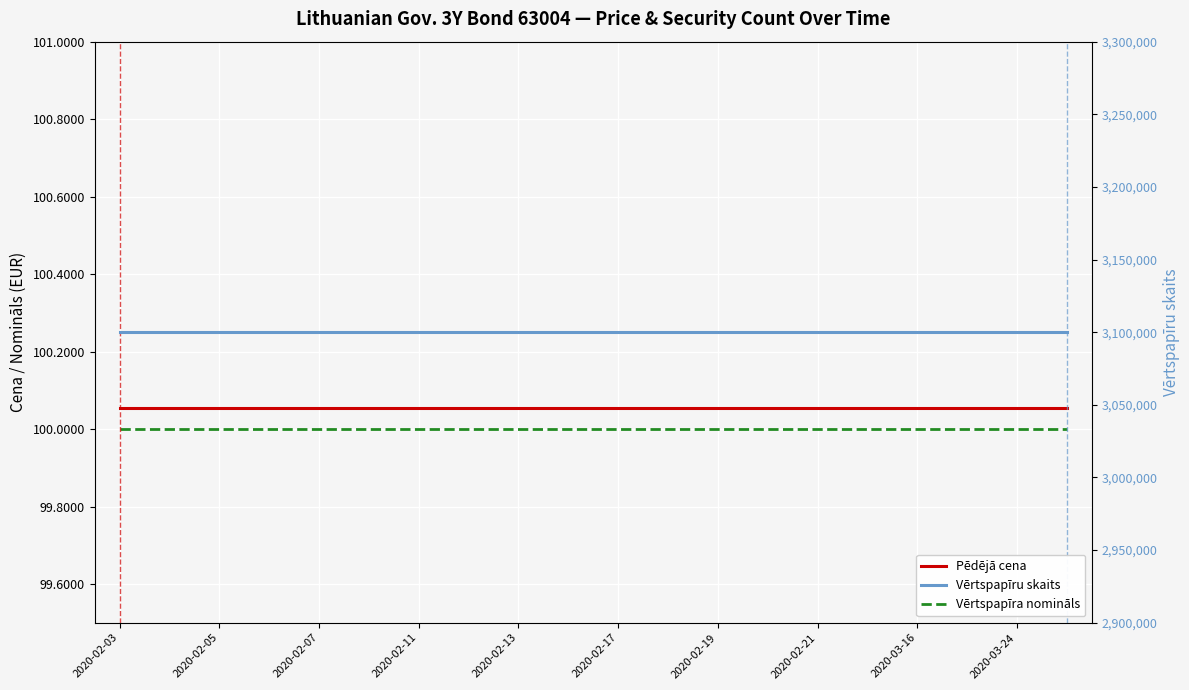

What is the total value across all series at 17?

3100200.1